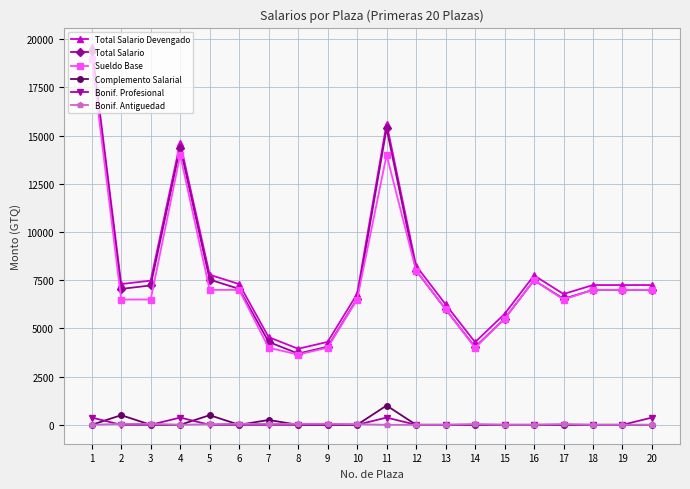

Rank the series by their maximum value, from lowest to highest.

Bonif. Antiguedad, Bonif. Profesional, Complemento Salarial, Sueldo Base, Total Salario, Total Salario Devengado